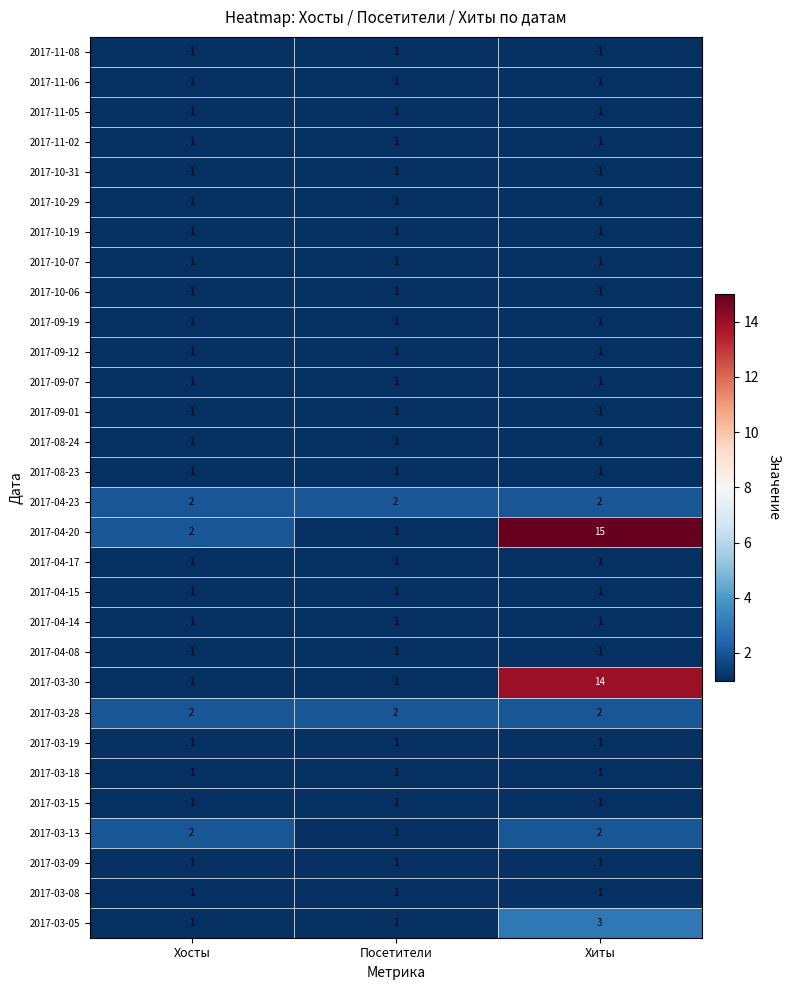

Which series has the largest total across all categories?

2017-04-20